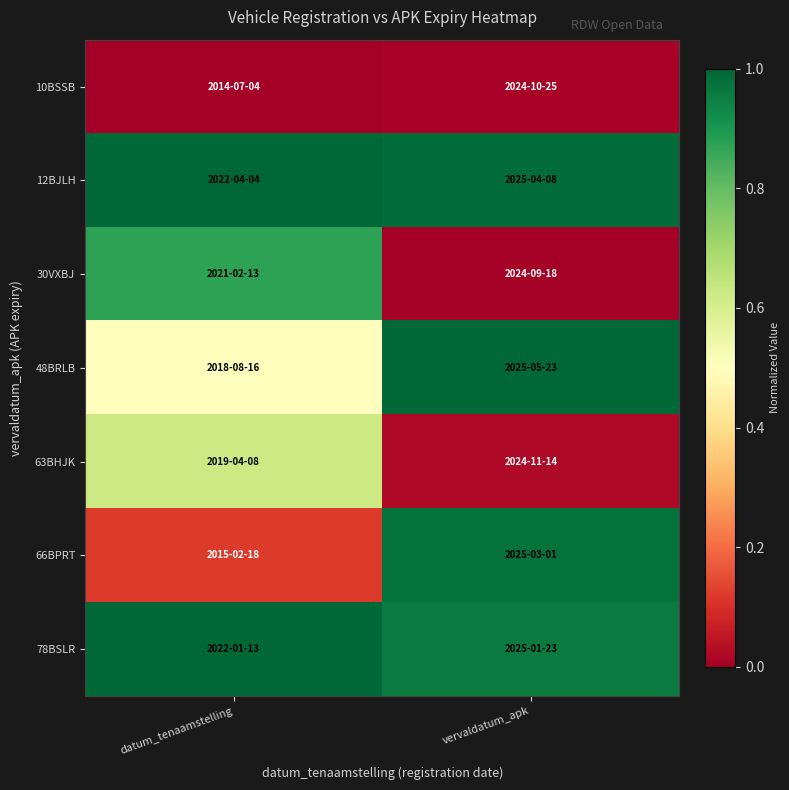

At which category is the sum across all series the highest?

datum_tenaamstelling